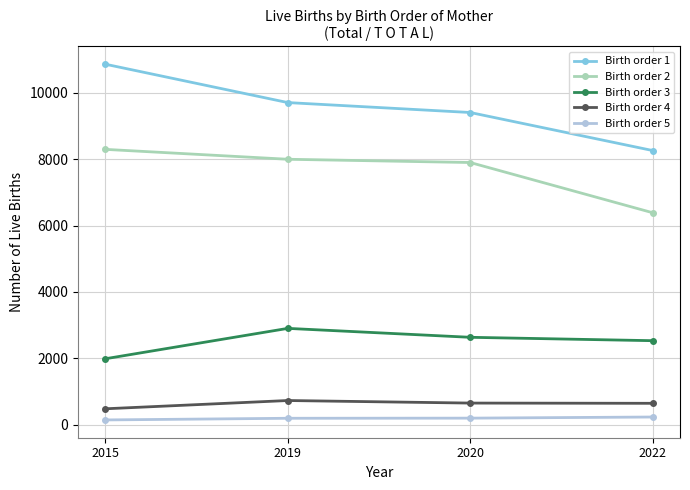

What is the difference between the maximum and minimum values in the Birth order 3 series?

915